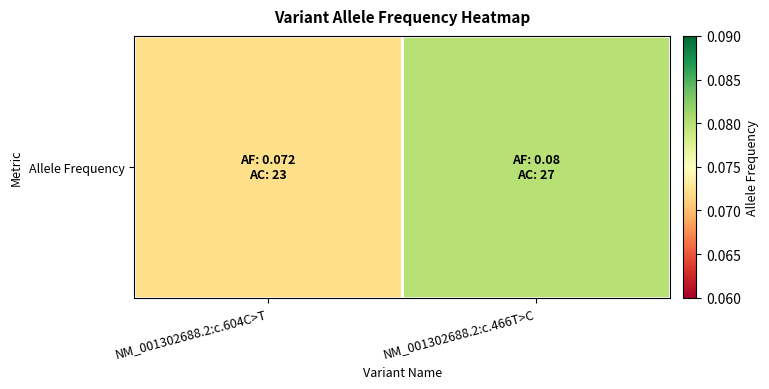

What is the sum of all values?

0.2